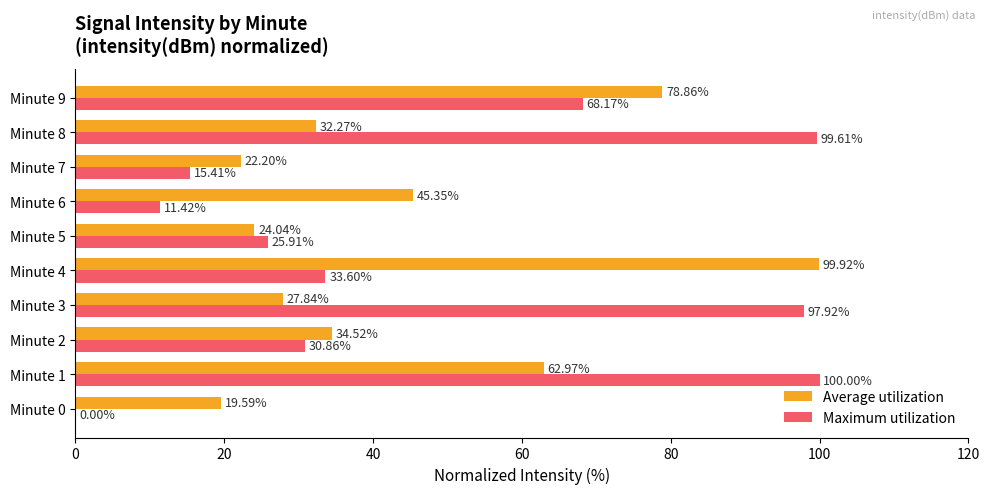

Between Minute 3 and Minute 4, which series saw the biggest shift?

Average utilization